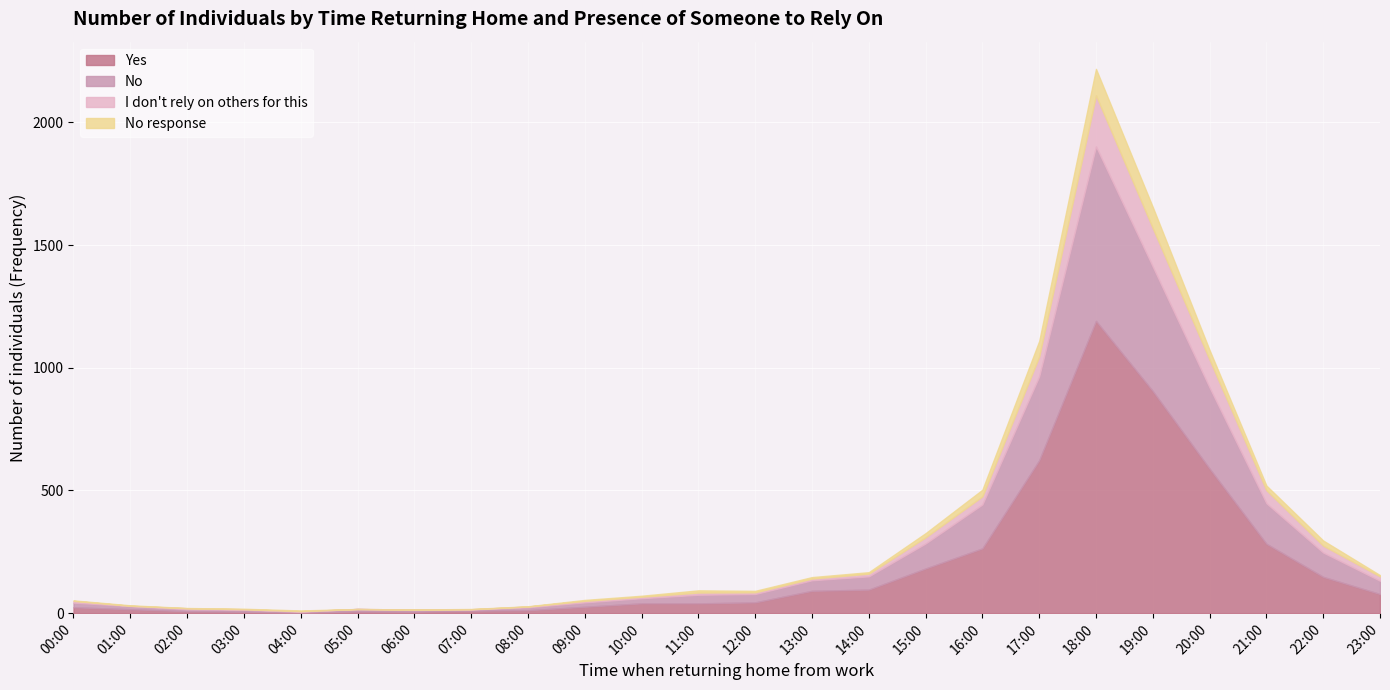

What is the label of the 10th point from the left?

09:00